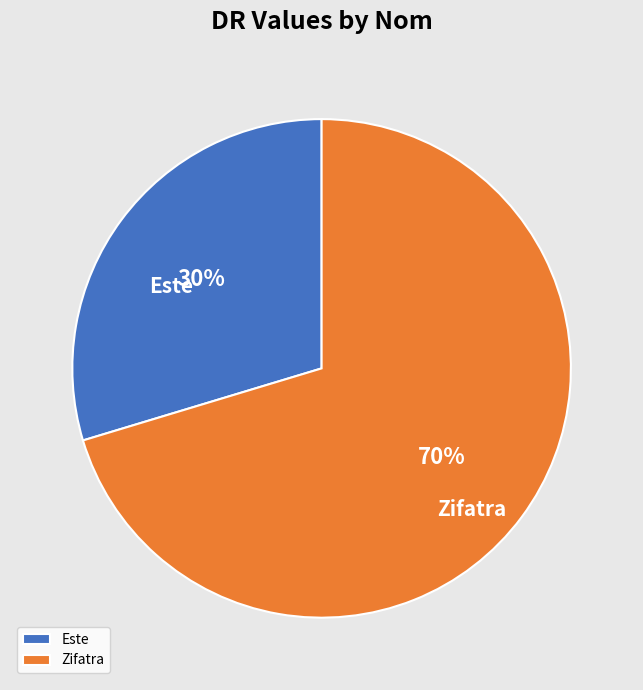

Is the sum of Zifatra and Este greater than half?

Yes